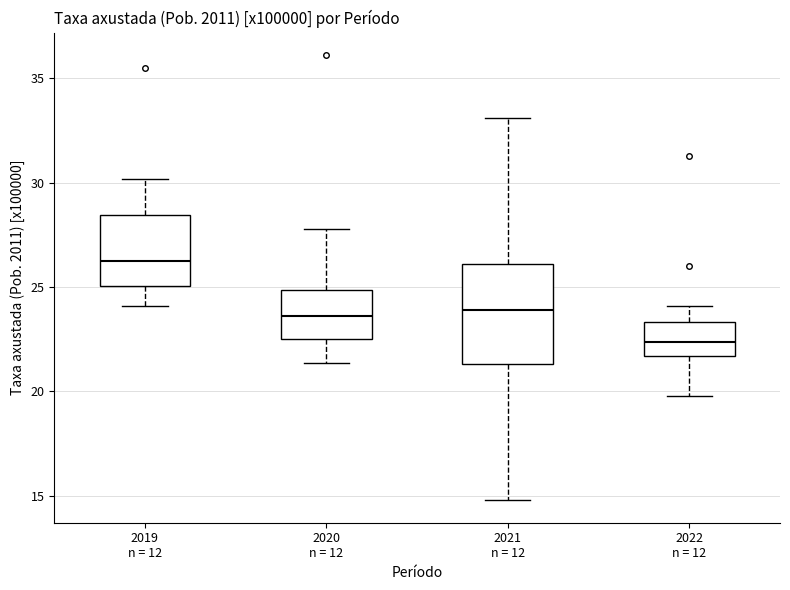

Where does the median line of the box for 2021 n = 12 sit on the y-axis? The values are not printed on the chart, so give them approximately, as read against the axis.

24.0